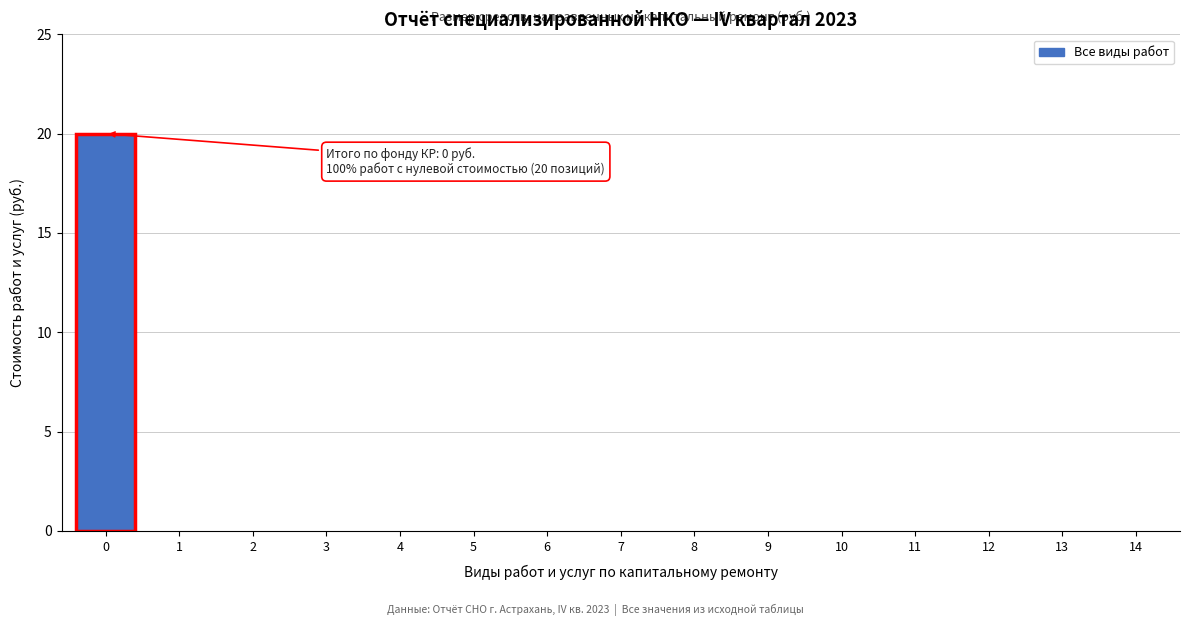

Reading left to right, what are all the values shown in this chart?

0=20	1=0	2=0	3=0	4=0	5=0	6=0	7=0	8=0	9=0	10=0	11=0	12=0	13=0	14=0